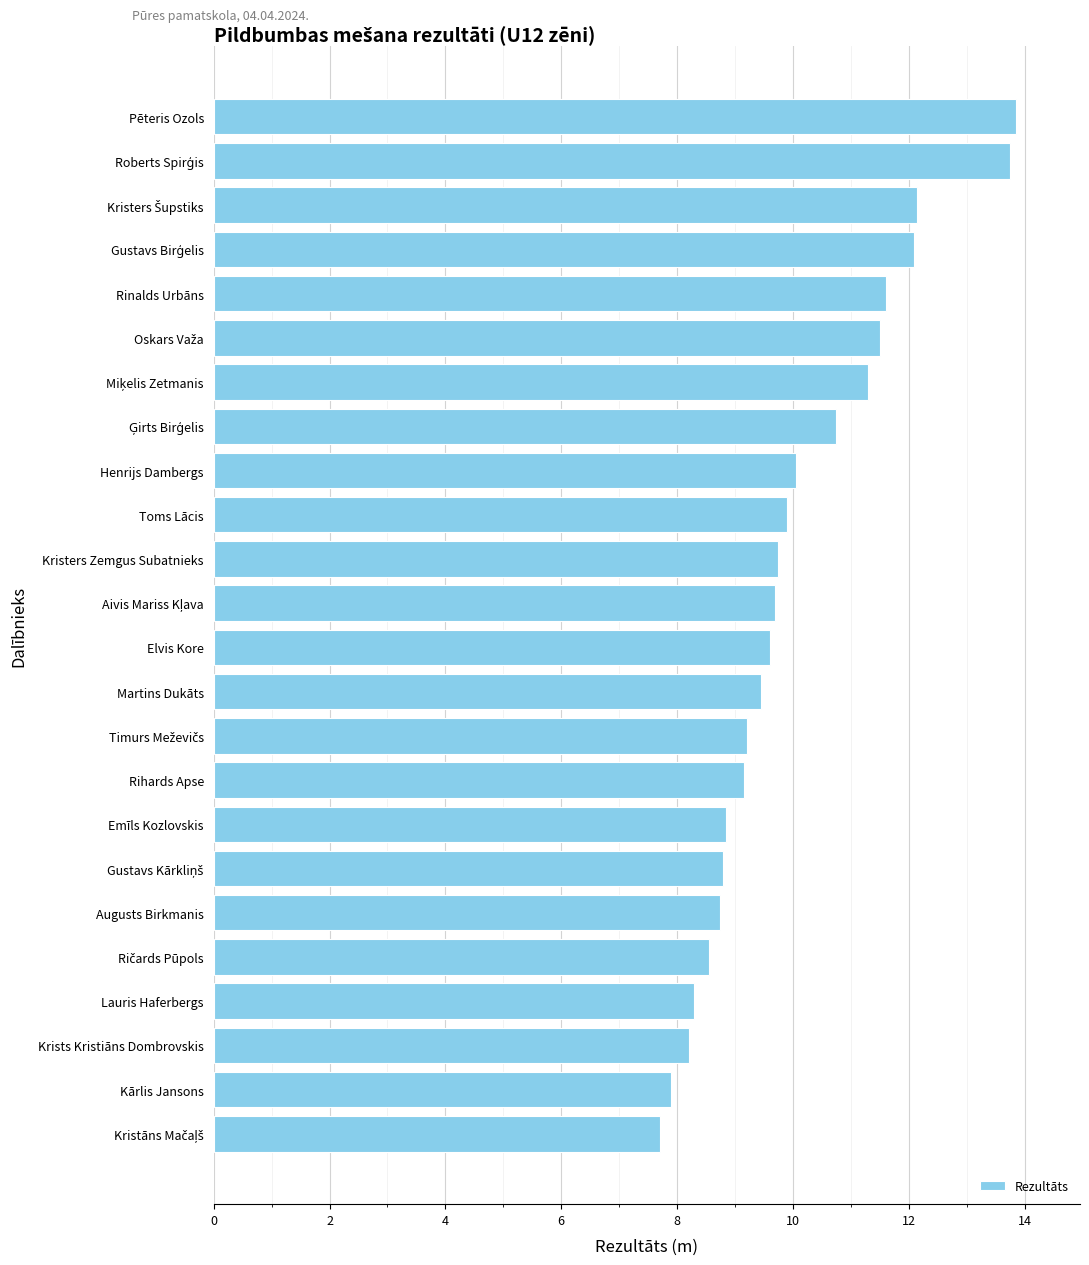

How many values are below 9?

8